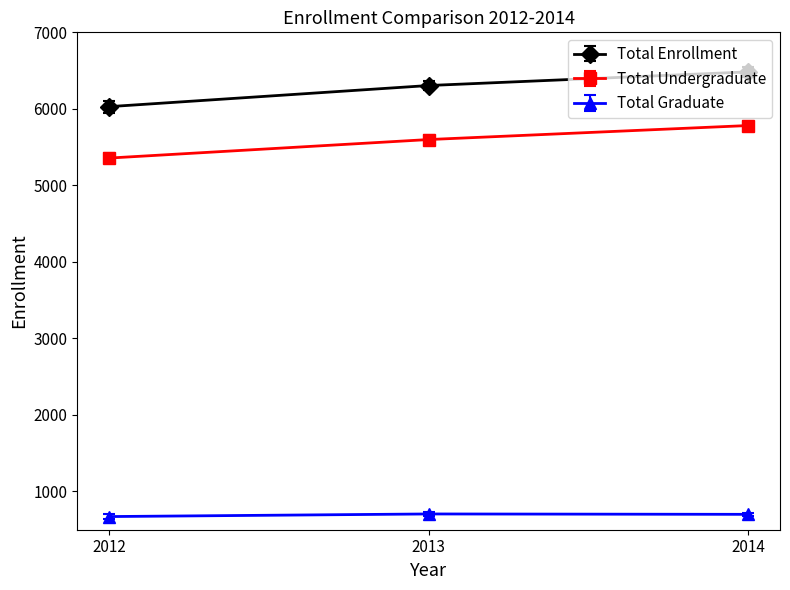

How many Total Enrollment values are between 6029 and 6483?

3